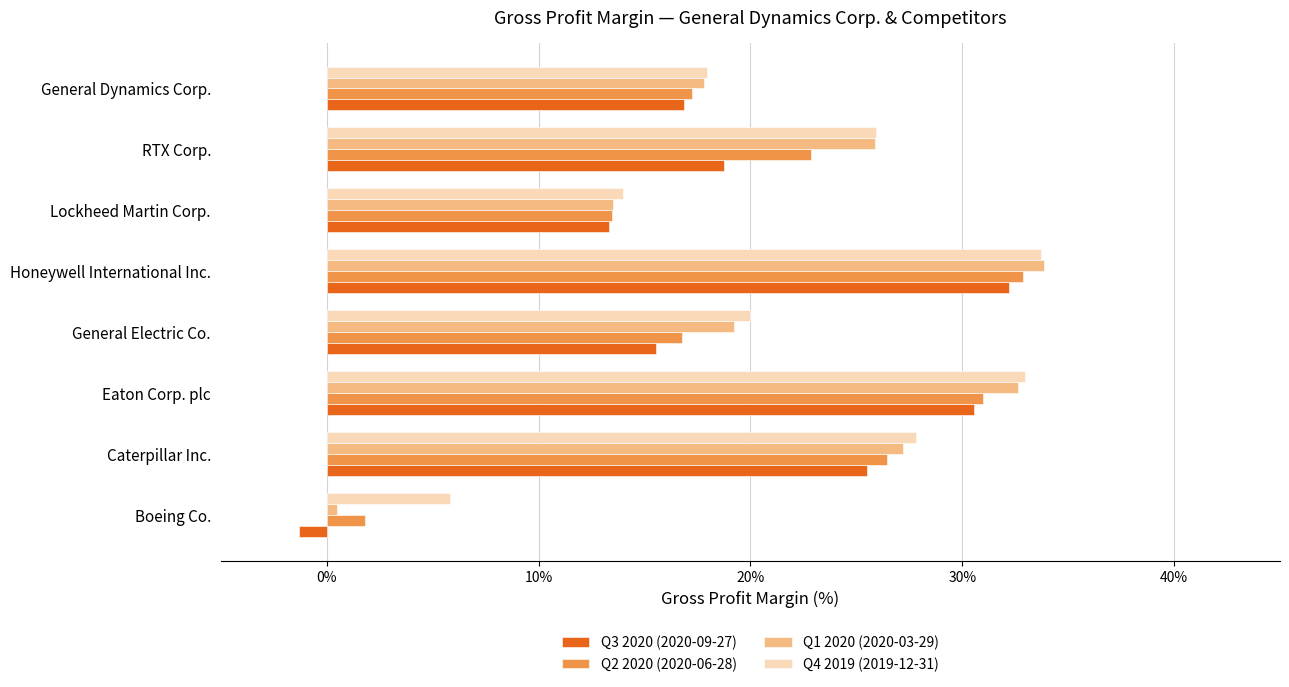

What is the spread (max minus min) of values at General Electric Co.?

4.4